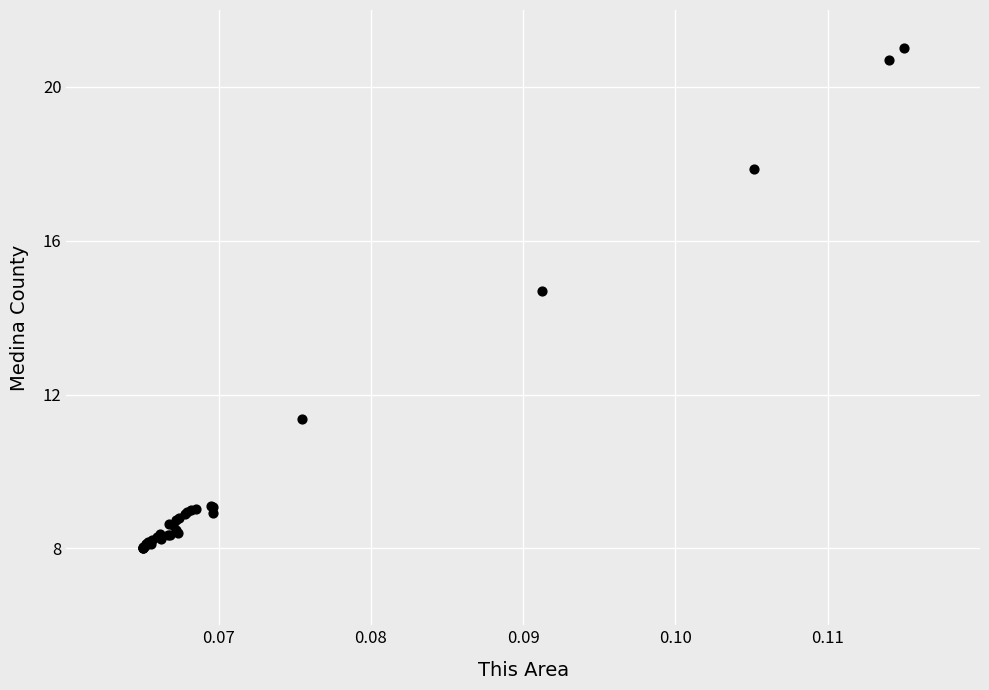

What Y value in the scatter plot is closest to 14?

14.7